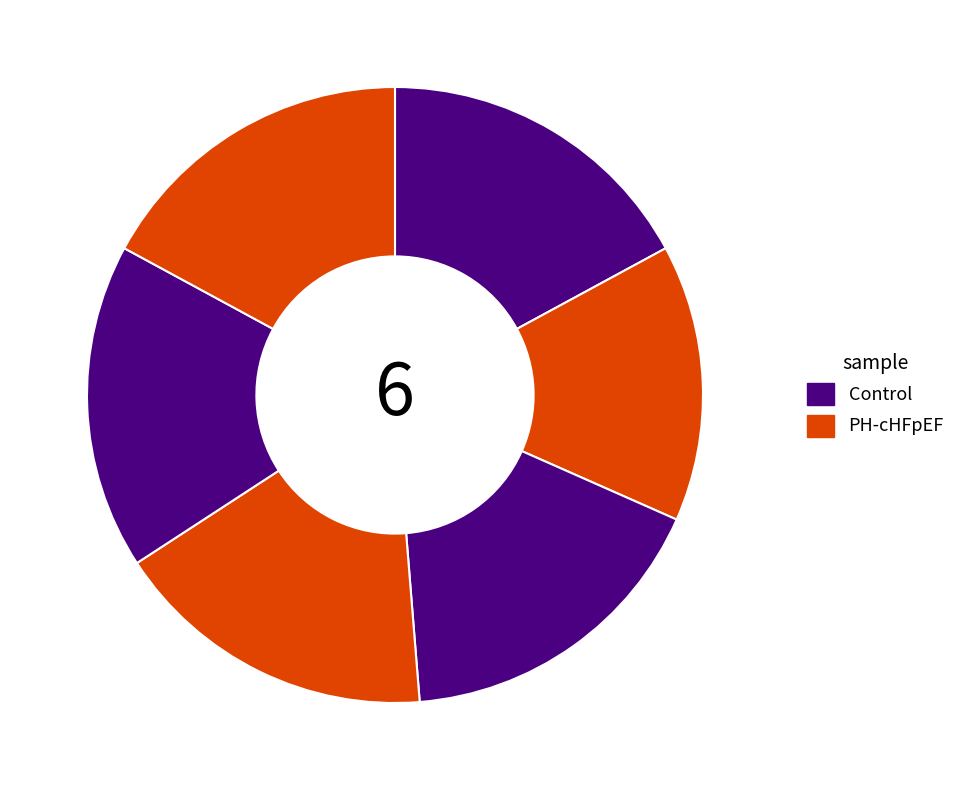

How many segments does this pie chart have?

6